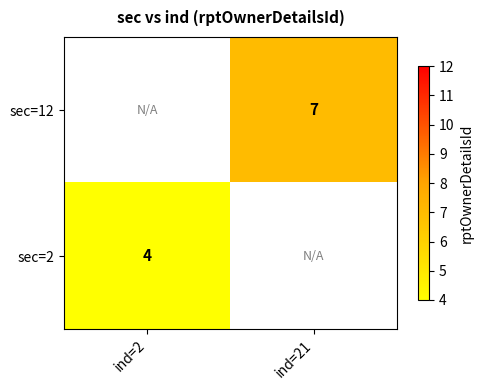

What is the smallest value displayed?

4.0